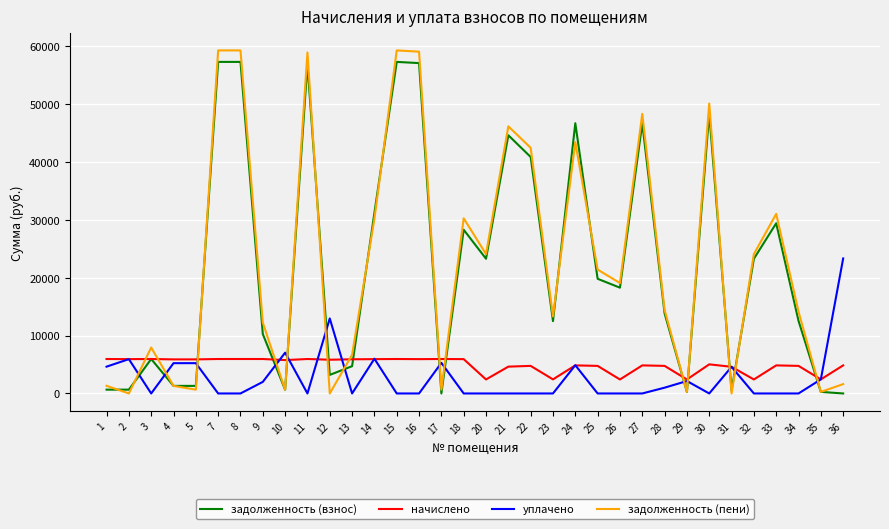

True or false: уплачено has a value of 0.0 at 18.

True